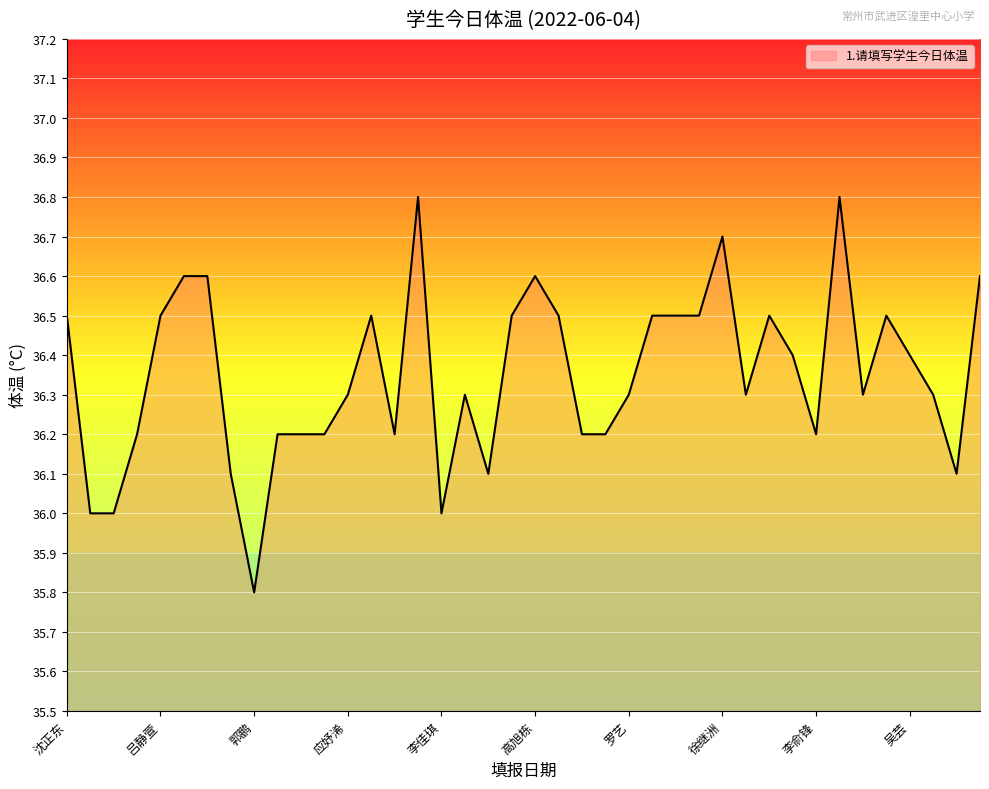

What is the maximum value shown in the chart?

36.8